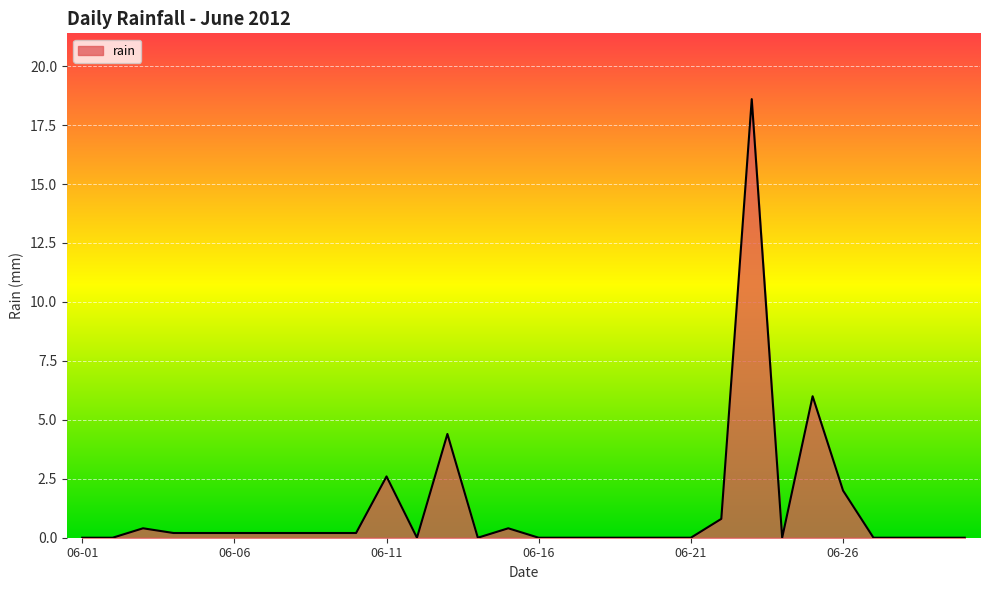

What is the sum of all values?

36.6